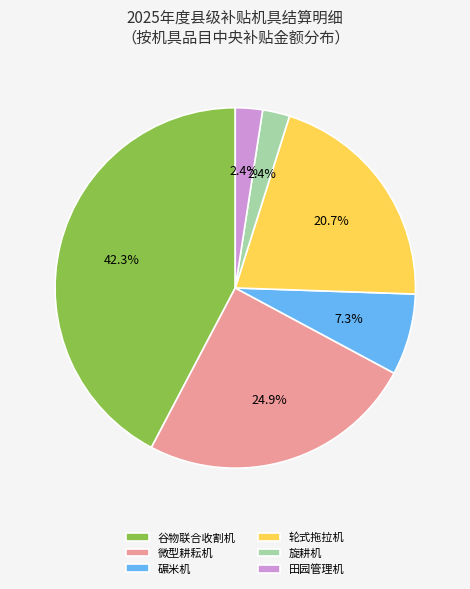

Which slice is the largest?

谷物联合收割机